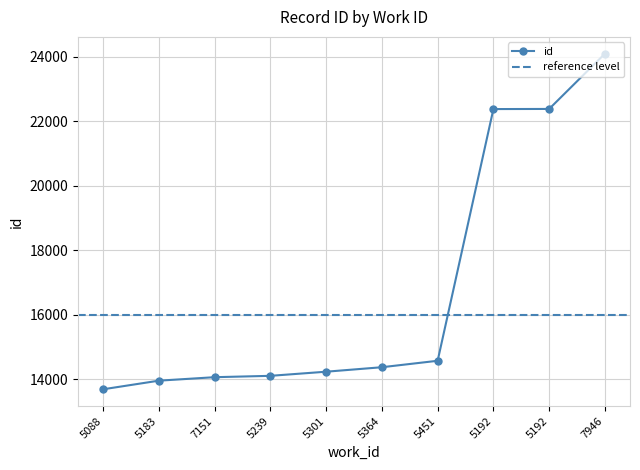

What is the label of the 5th point from the left?

5301